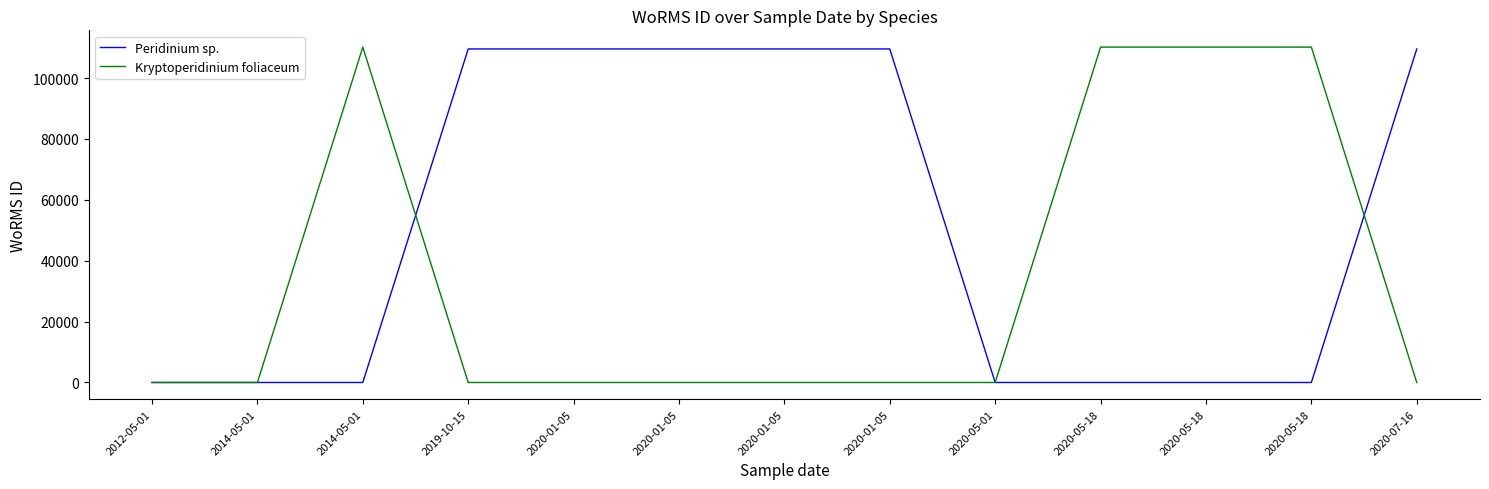

The Kryptoperidinium foliaceum series shows -65520 at 2020-07-16. True or false?

False